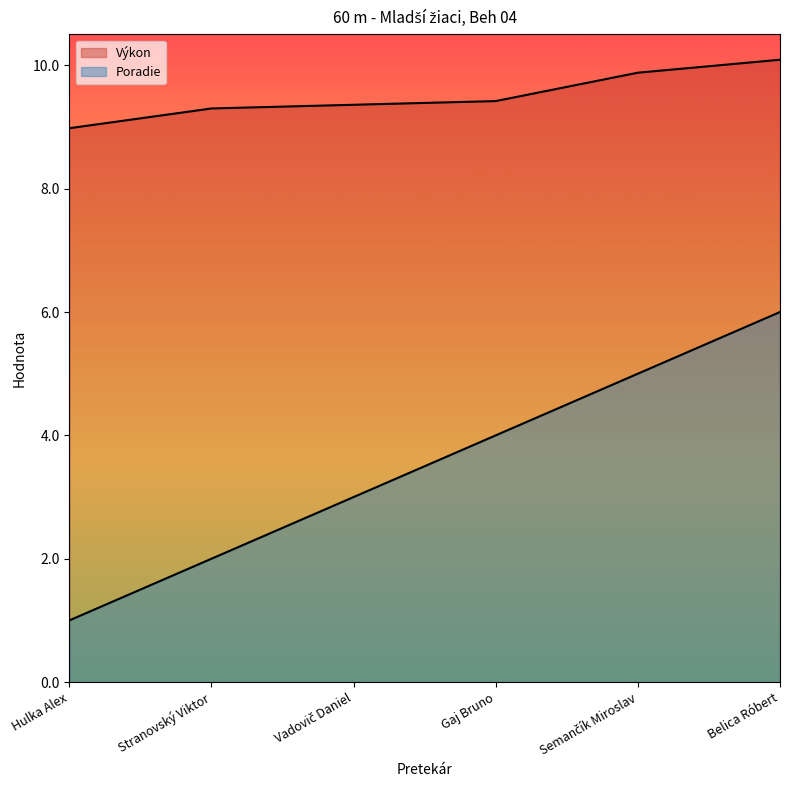

What is the sum of the Výkon values at Semančík Miroslav and Hulka Alex?

18.9